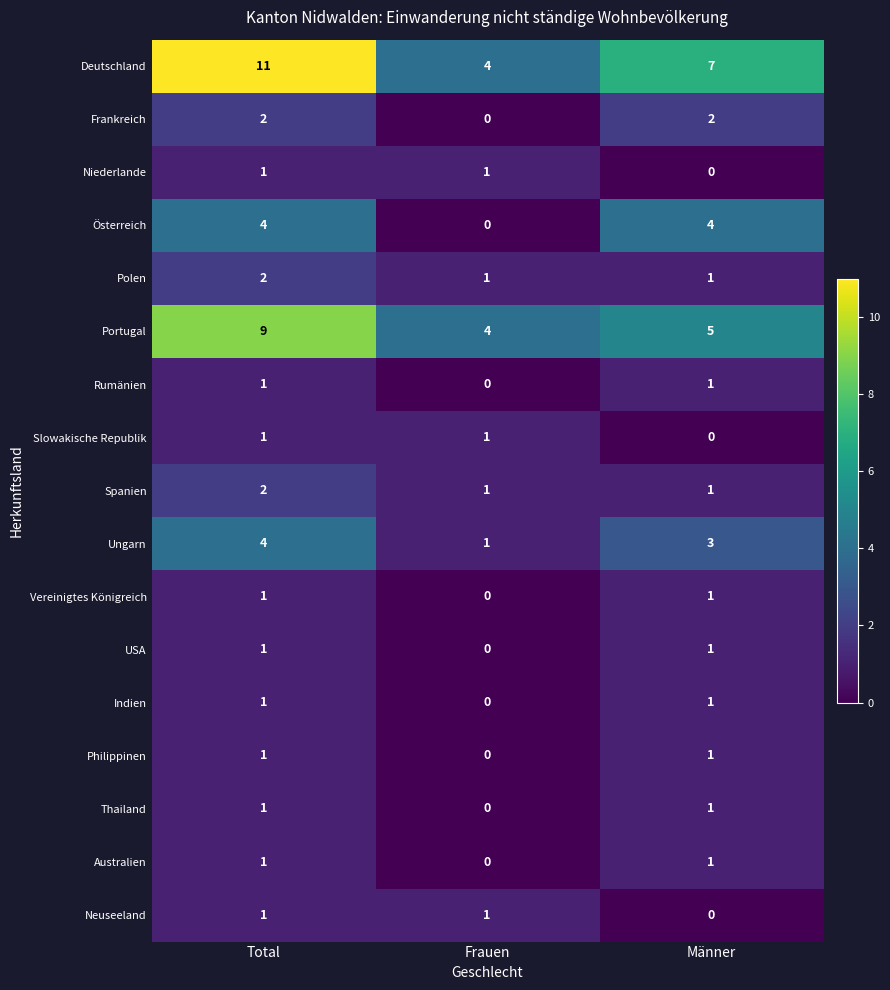

At how many categories does at least one series exceed 1?

3